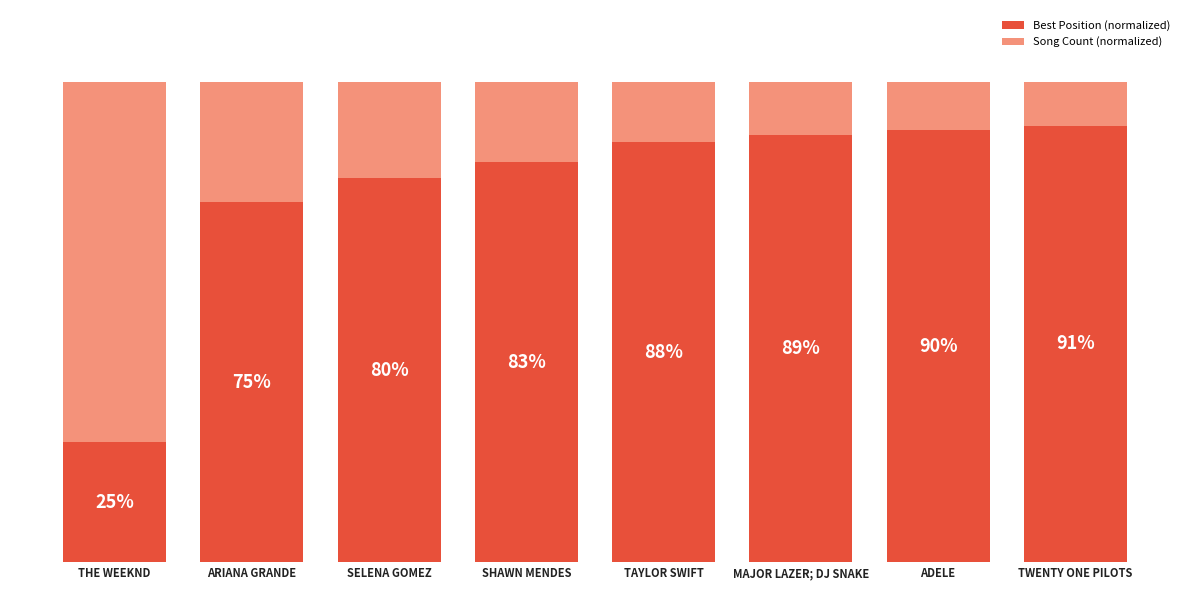

Which category has the highest value in the Best Position (normalized) series?

TWENTY ONE PILOTS